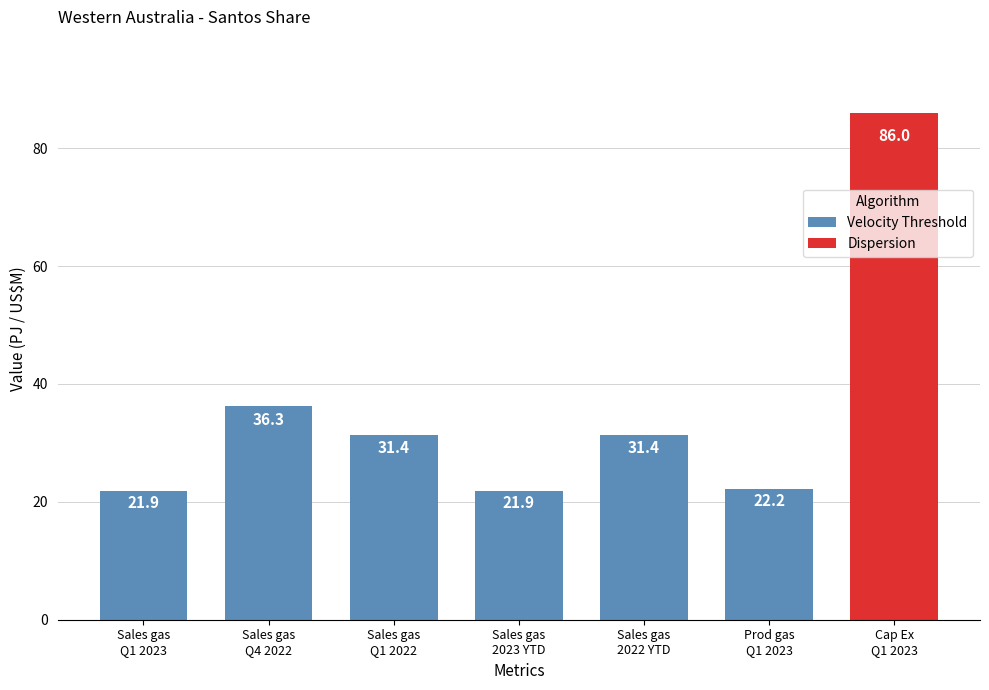

How many values in the Velocity Threshold series are below 31?

3